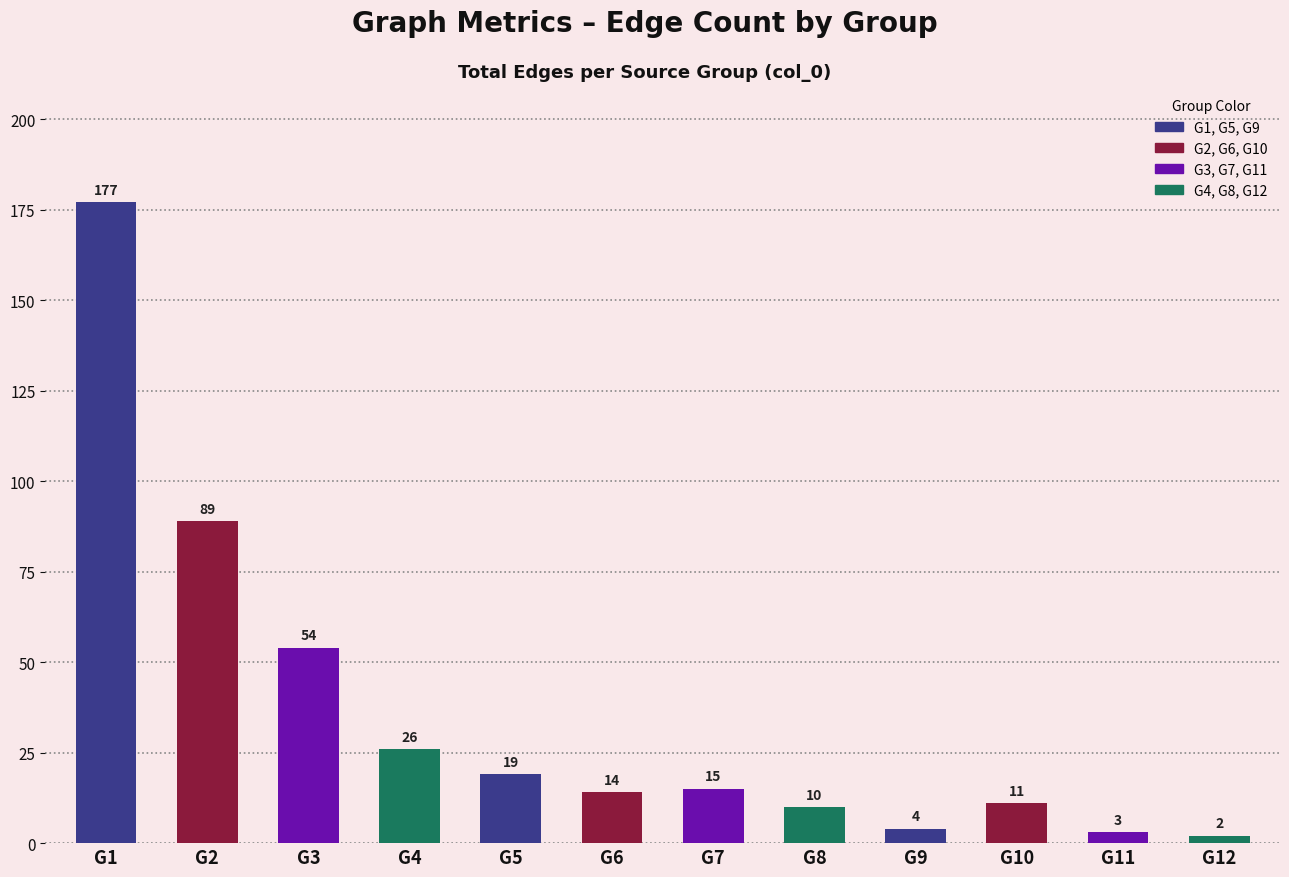

The chart shows a value of 75 at G3. True or false?

False